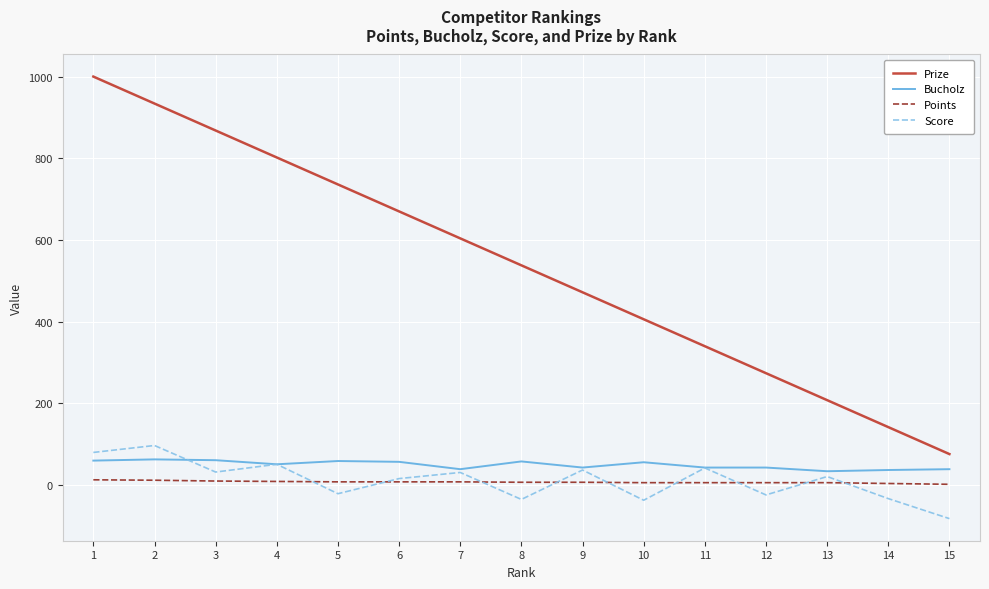

Which series has the largest total across all categories?

Prize